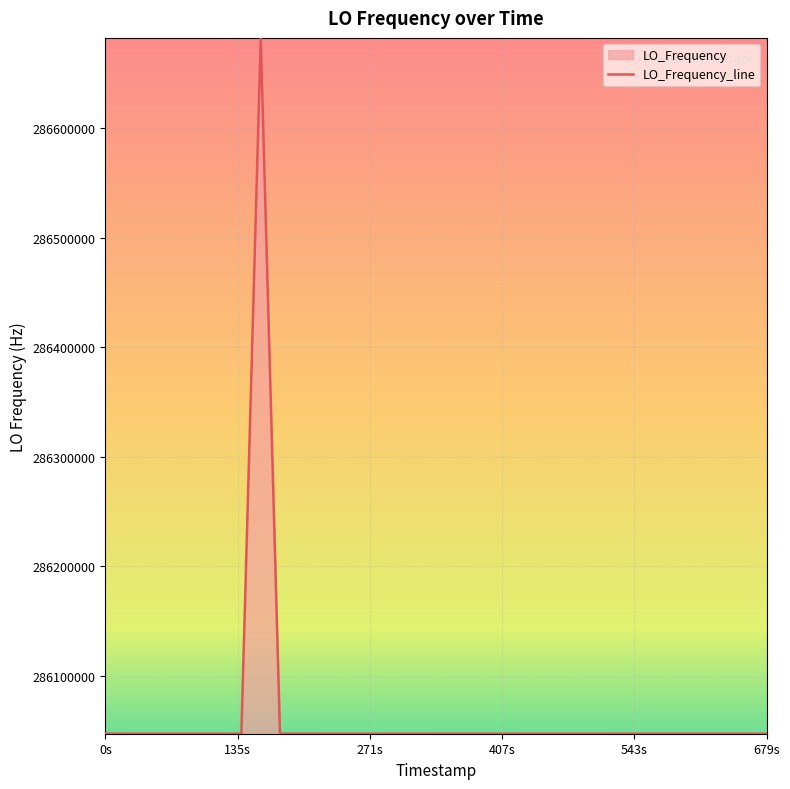

What is the difference between the maximum and second lowest values?

635705.3